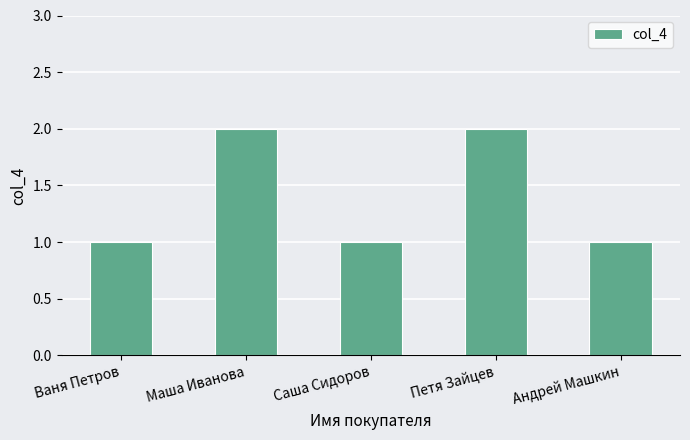

What is the smallest value displayed?

1